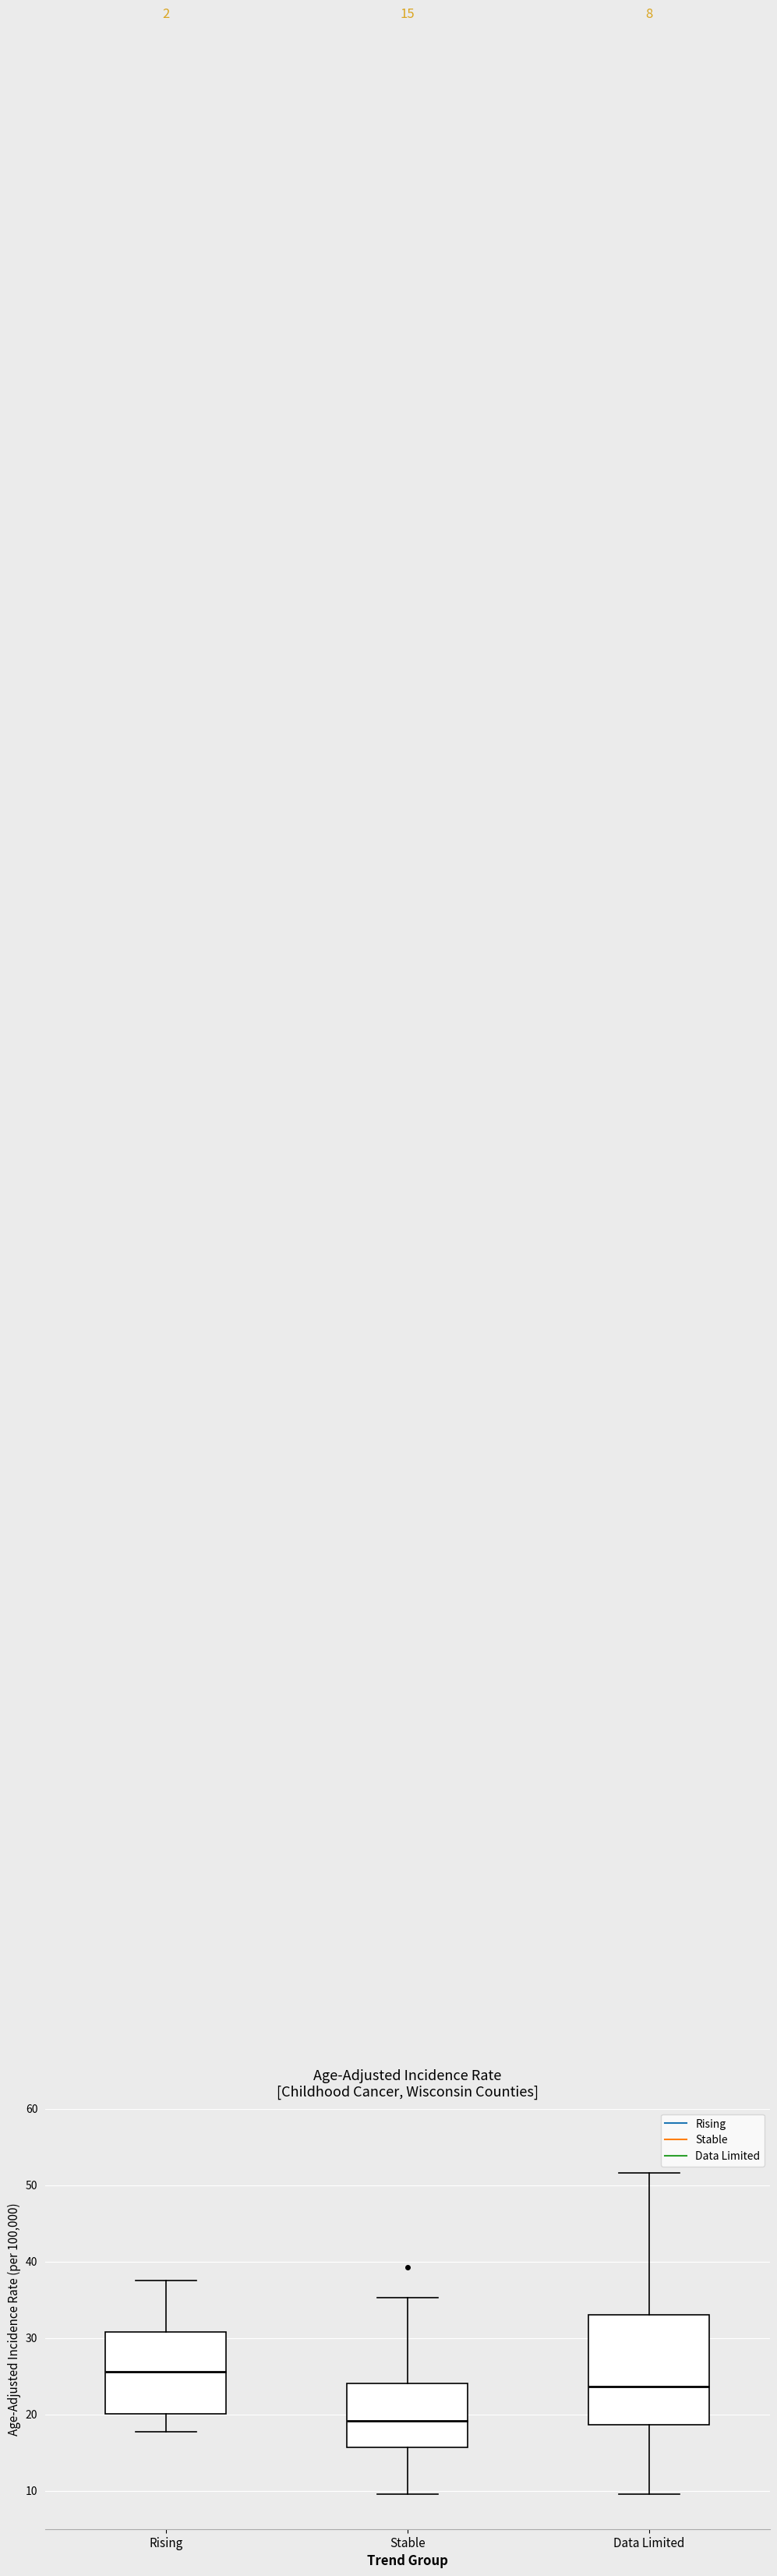

Comparing the boxes themselves (not the whiskers), which one is the tallest?

Data Limited